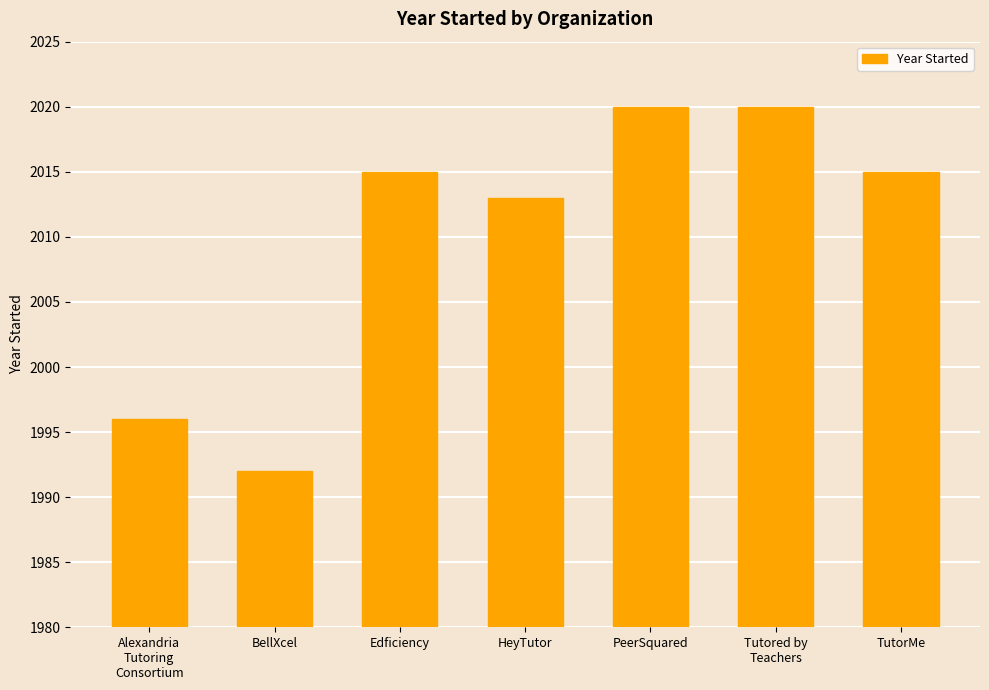

What is the smallest value displayed?

1992